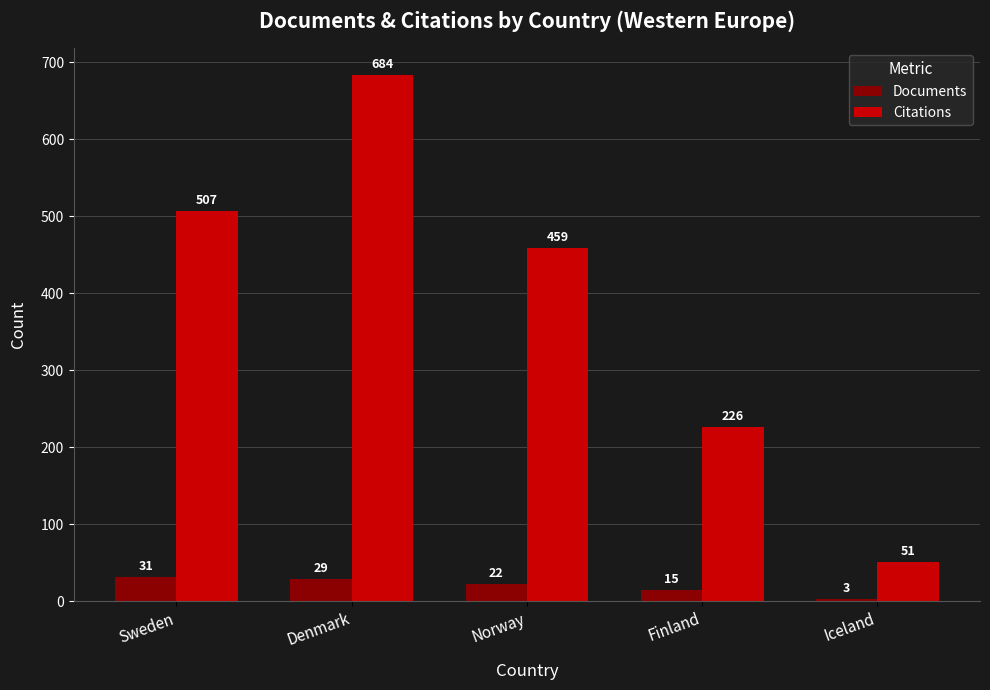

What is the sum of the Citations values at Norway and Sweden?

966